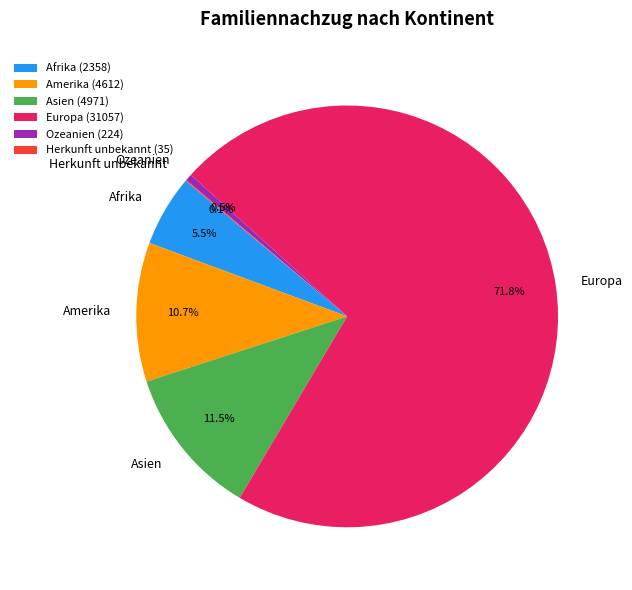

Between Ozeanien (224) and Afrika (2358), which is larger?

Afrika (2358)